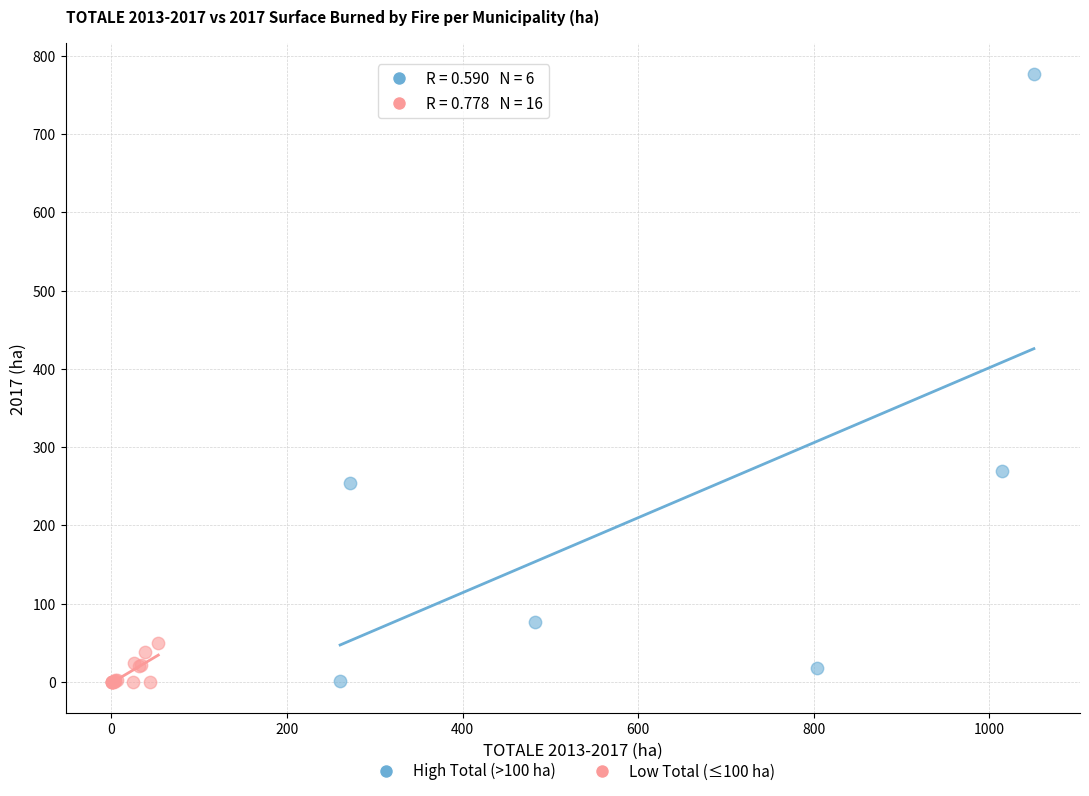

Which series has the largest Y range (max minus min)?

High Total (>100 ha)